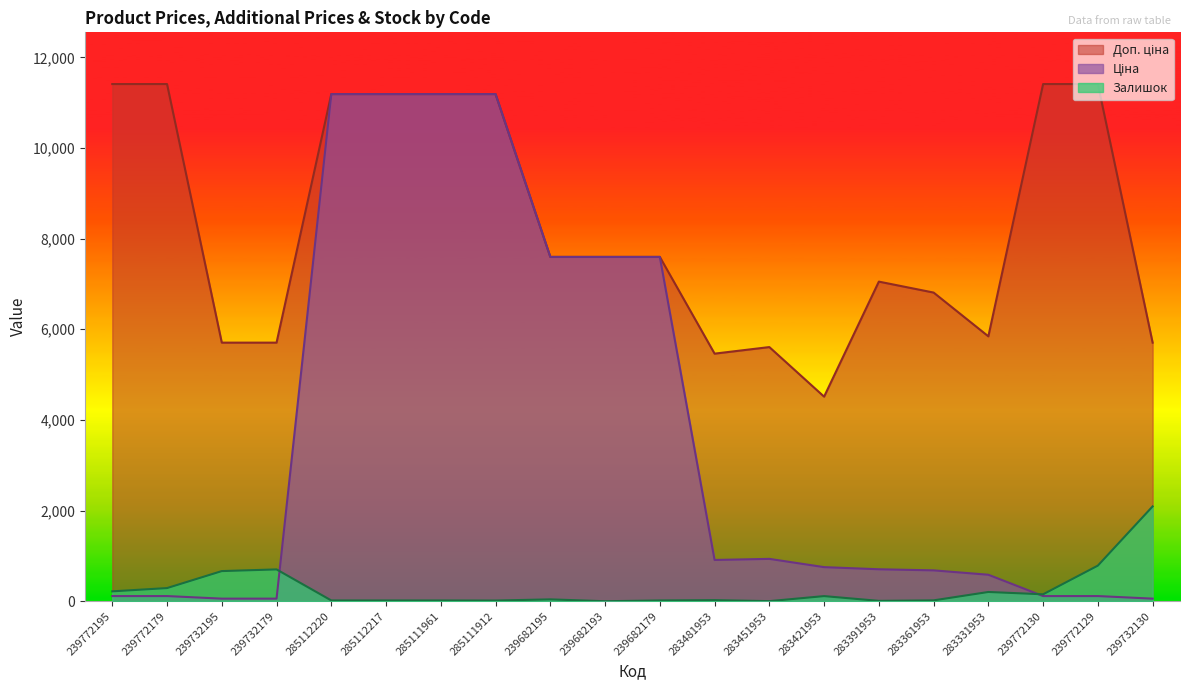

What is the label of the 15th point from the left?

283391953